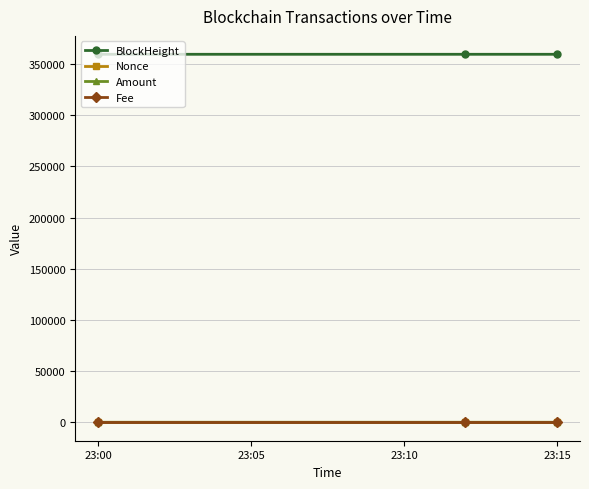

How many categories are shown in the chart?

3